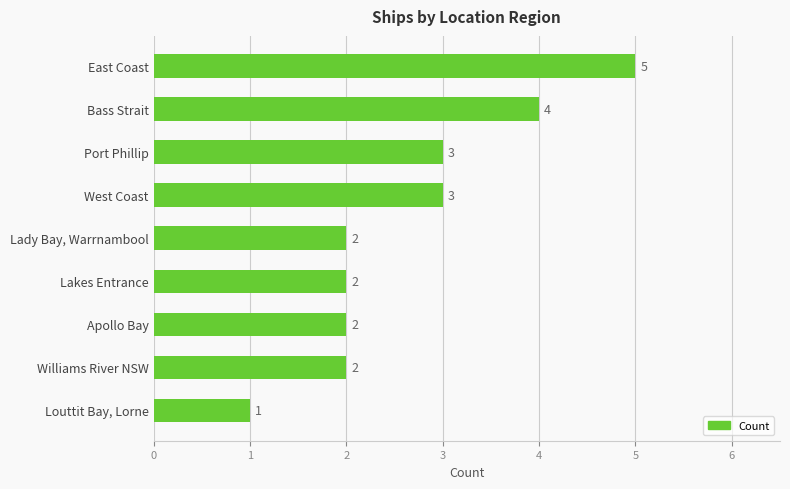

How many series are shown in this chart?

1